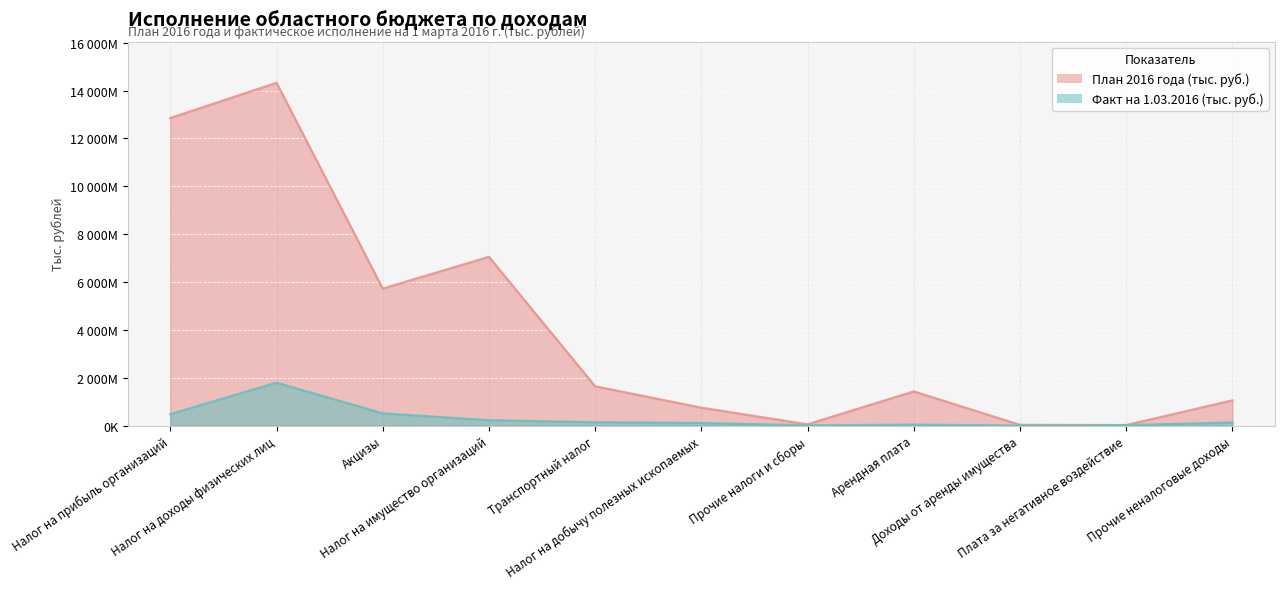

What is the average value of the План 2016 года (тыс. руб.) series?

4085293